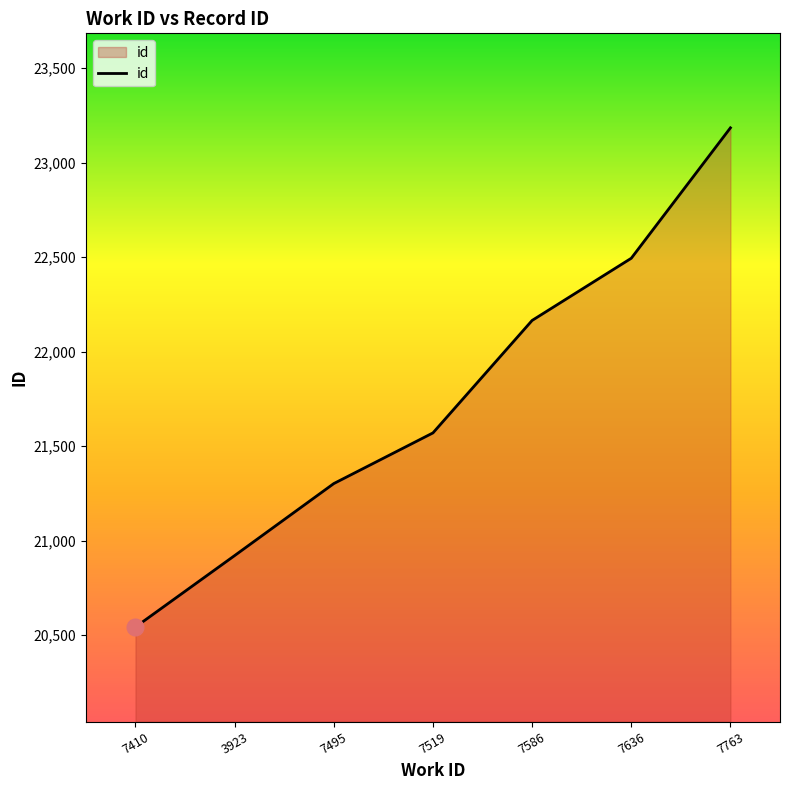

List the labels in order of value, smallest first.

7410, 3923, 7495, 7519, 7586, 7636, 7763